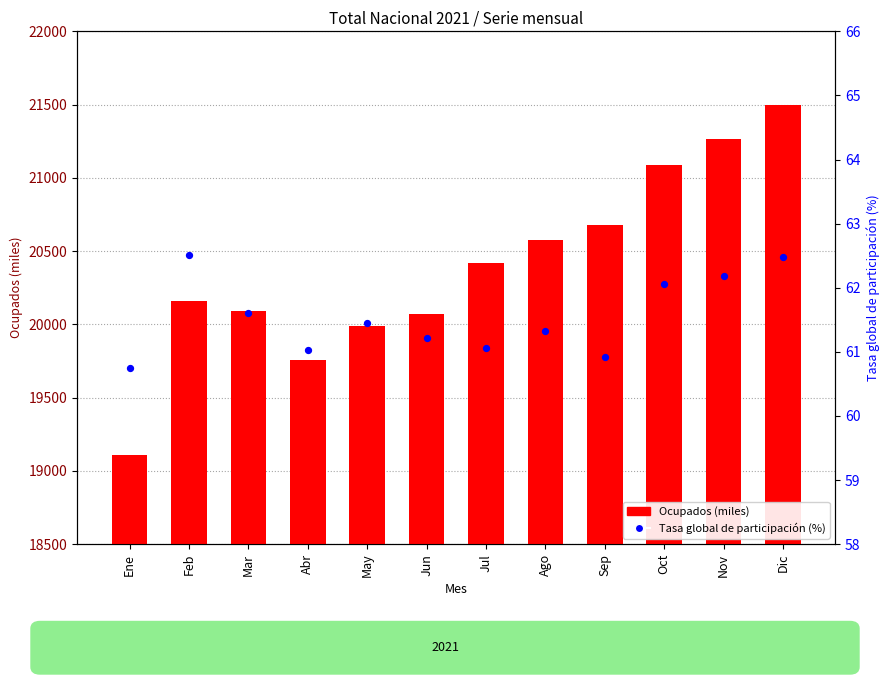

What is the total value across all series at Jul?

20478.0